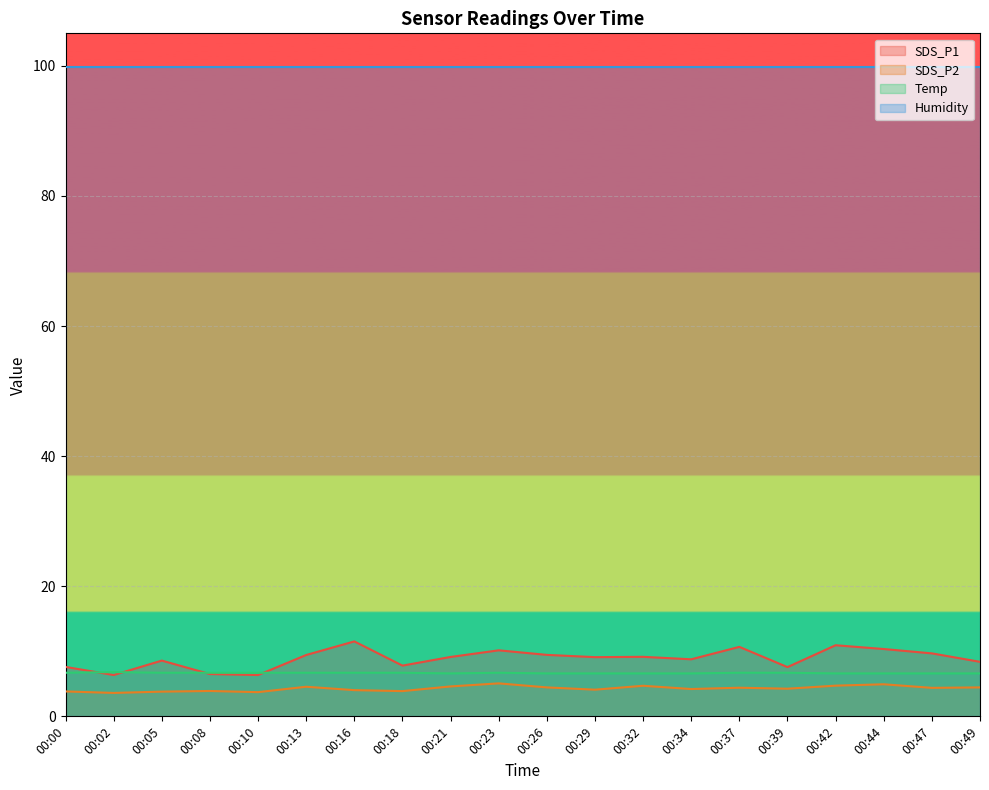

Does the chart display data point markers on the line(s)?

No